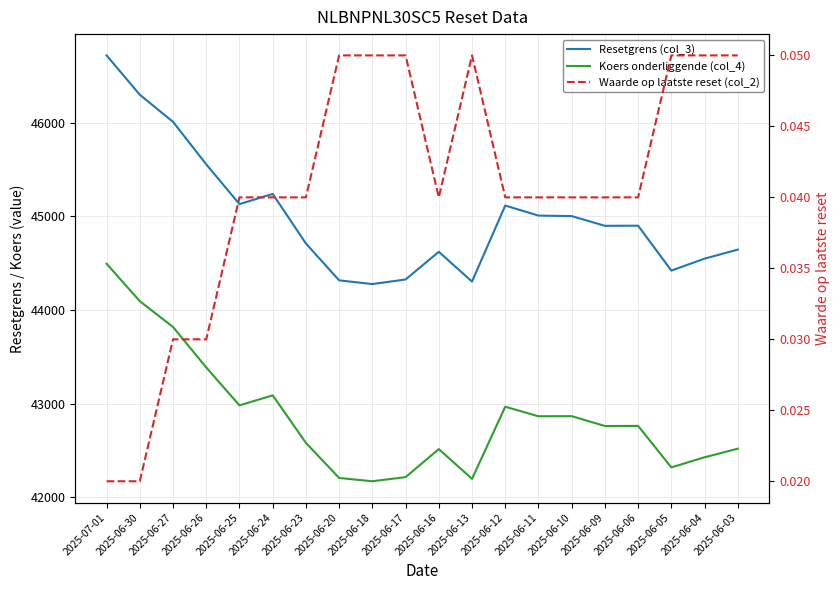

What are all the series names shown in the legend?

Resetgrens (col_3), Koers onderliggende (col_4), Waarde op laatste reset (col_2)